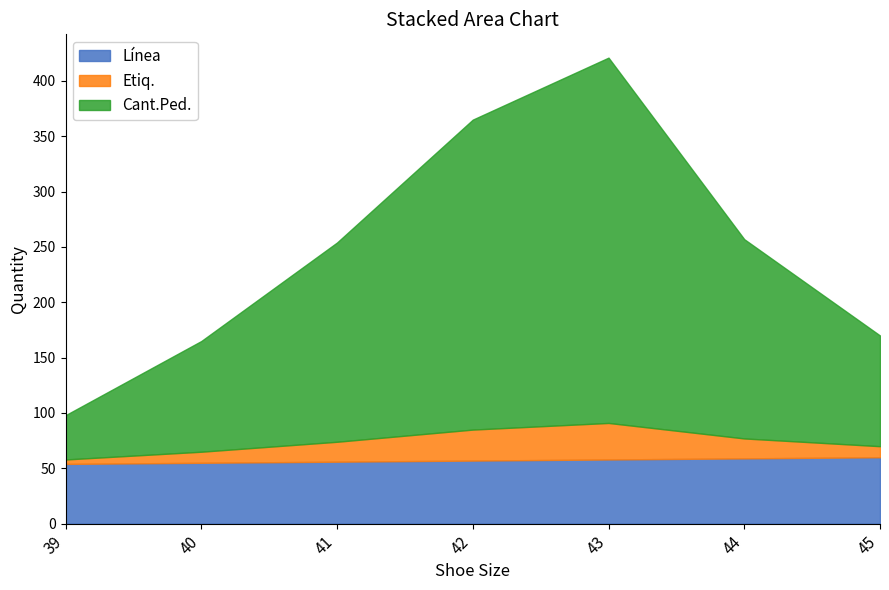

What is the minimum value for Línea?

54